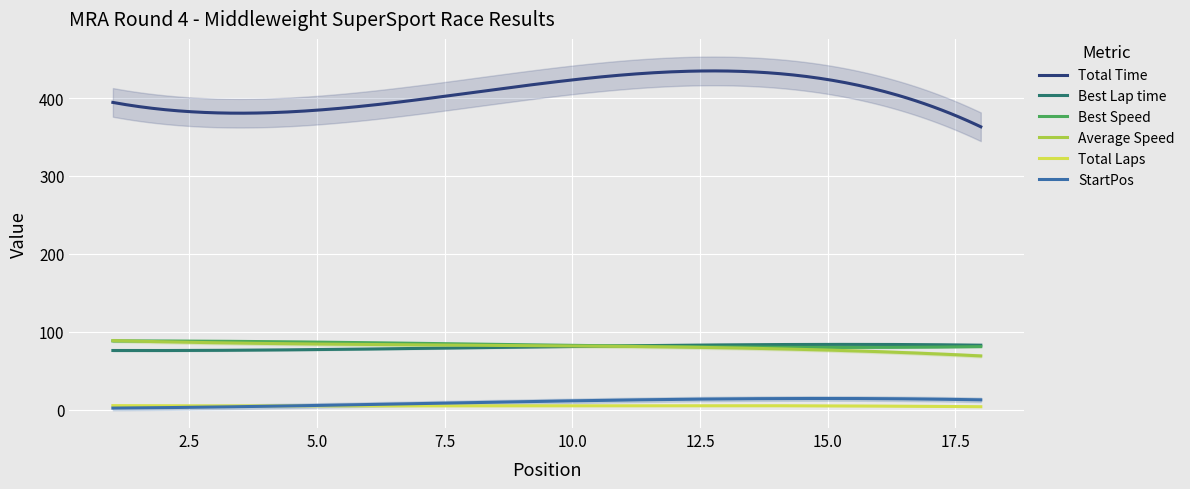

True or false: StartPos and Average Speed cross at least once.

False